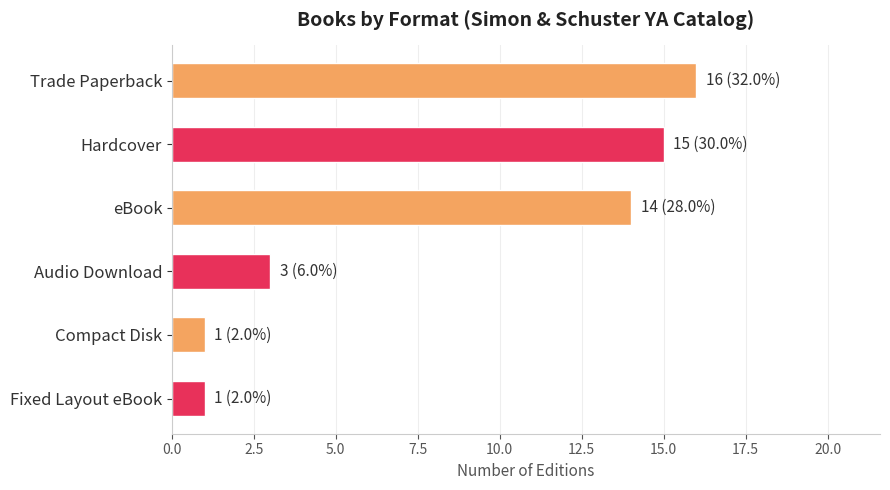

The chart shows a value of 14 at eBook. True or false?

True